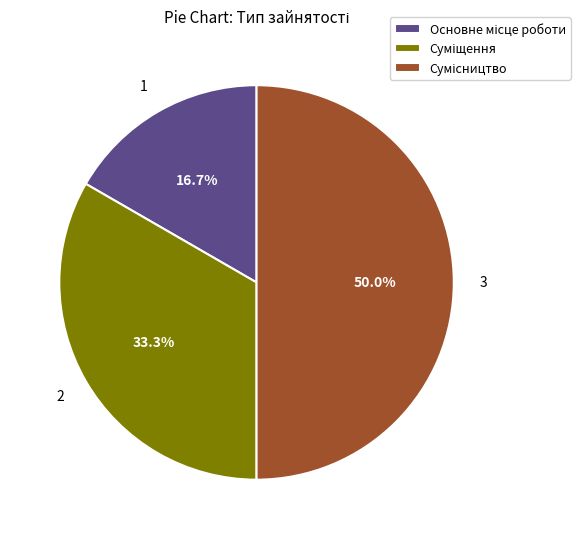

Count the number of slices in the pie.

3